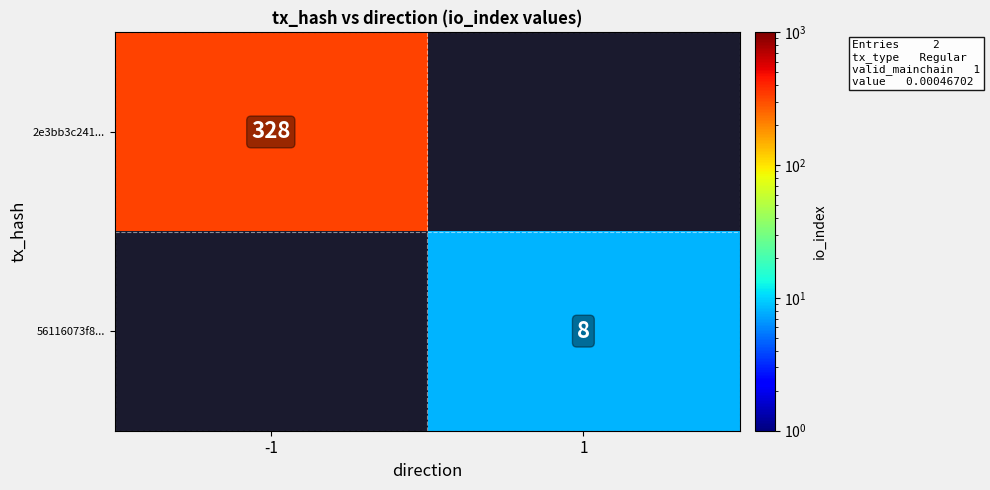

The 2e3bb3c241... series shows 328 at -1. True or false?

True